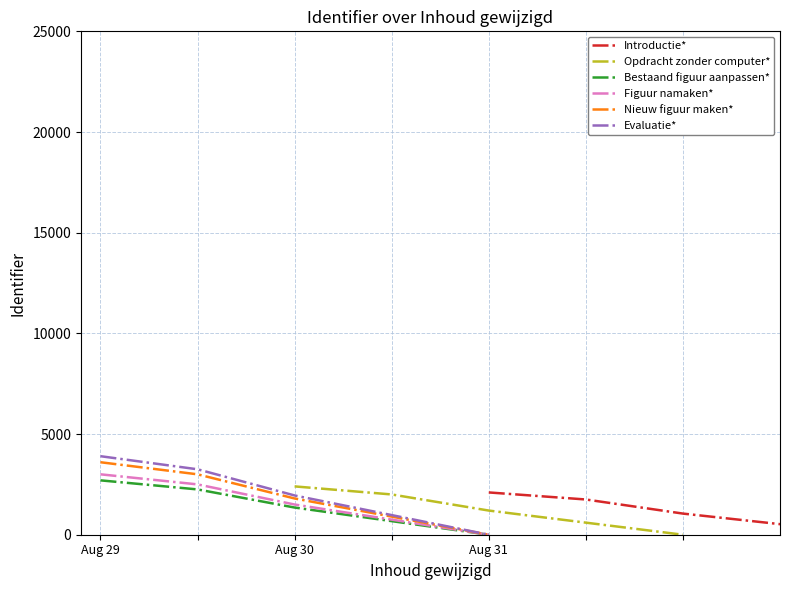

Where does the Opdracht zonder computer* series first go above 2000?

Aug 30